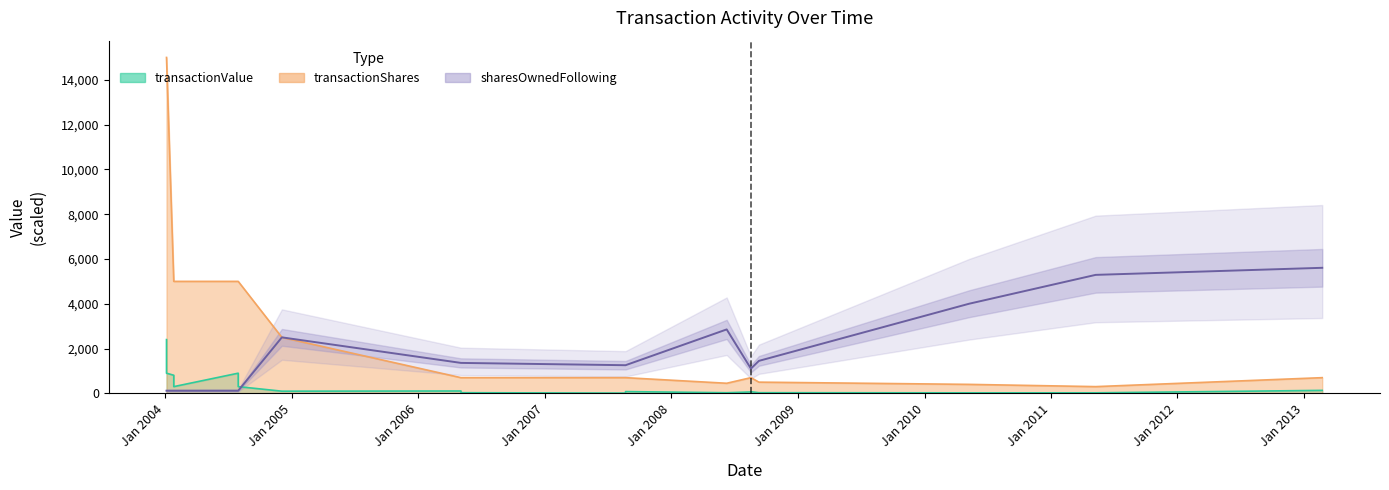

How many data points does each series have?

18